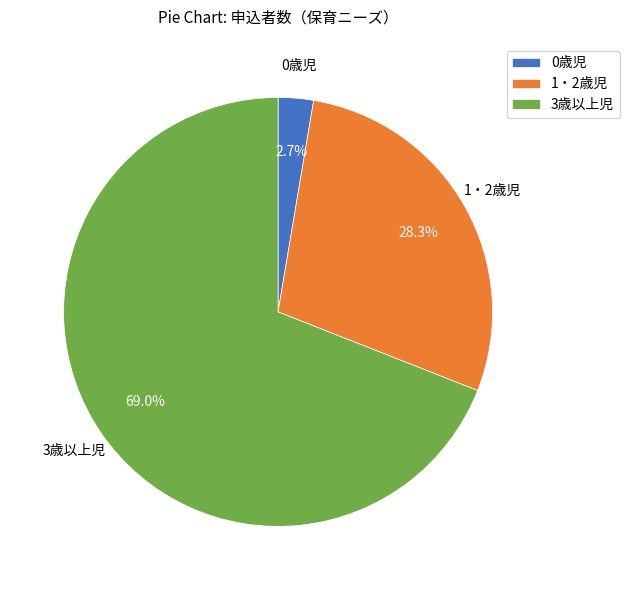

To the nearest percent, what is the difference between the largest and smallest slice percentages?

66%